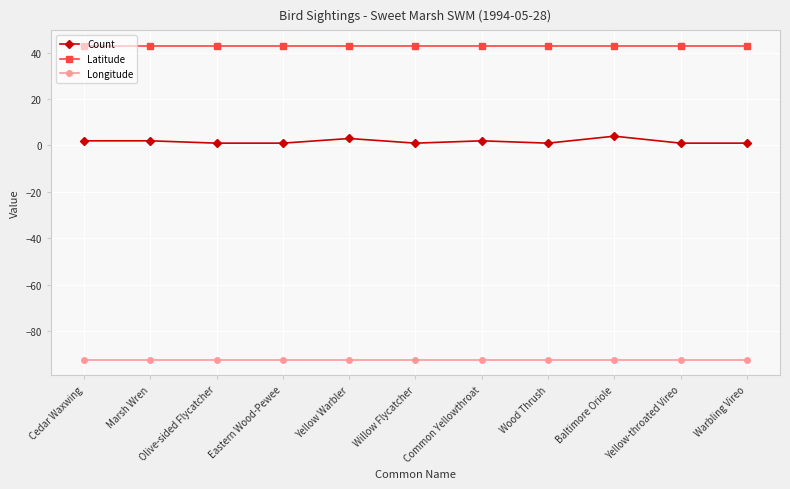

What is the maximum value for Latitude?

42.8